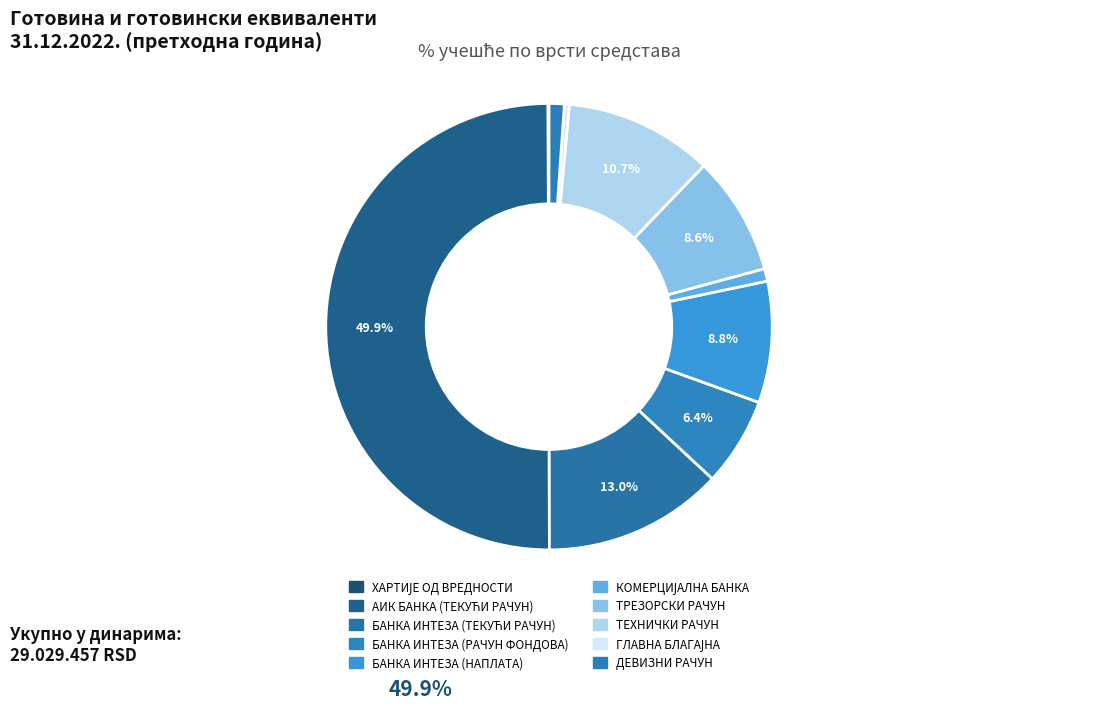

Count the number of slices in the pie.

10